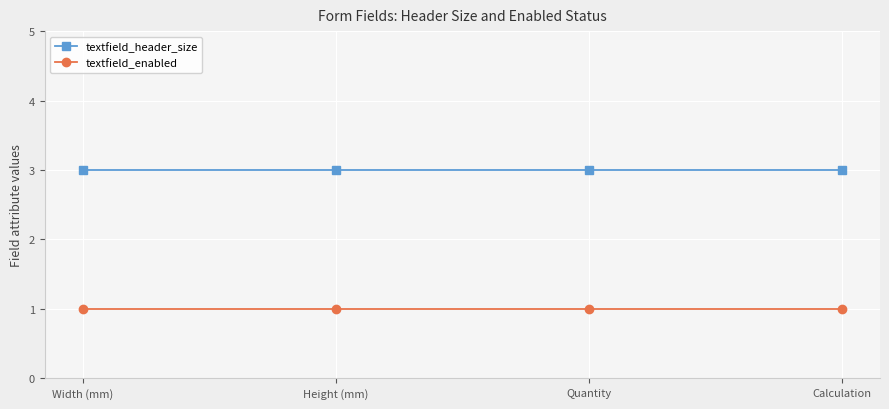

True or false: textfield_header_size has more than 1 interior local peaks.

False